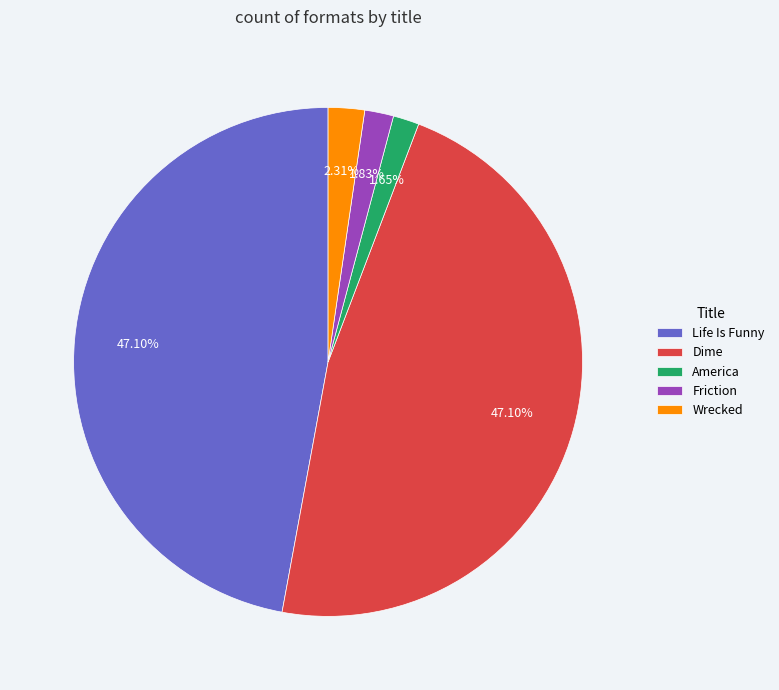

Approximately how many times larger is the value at Life Is Funny compared to Dime?

1.0